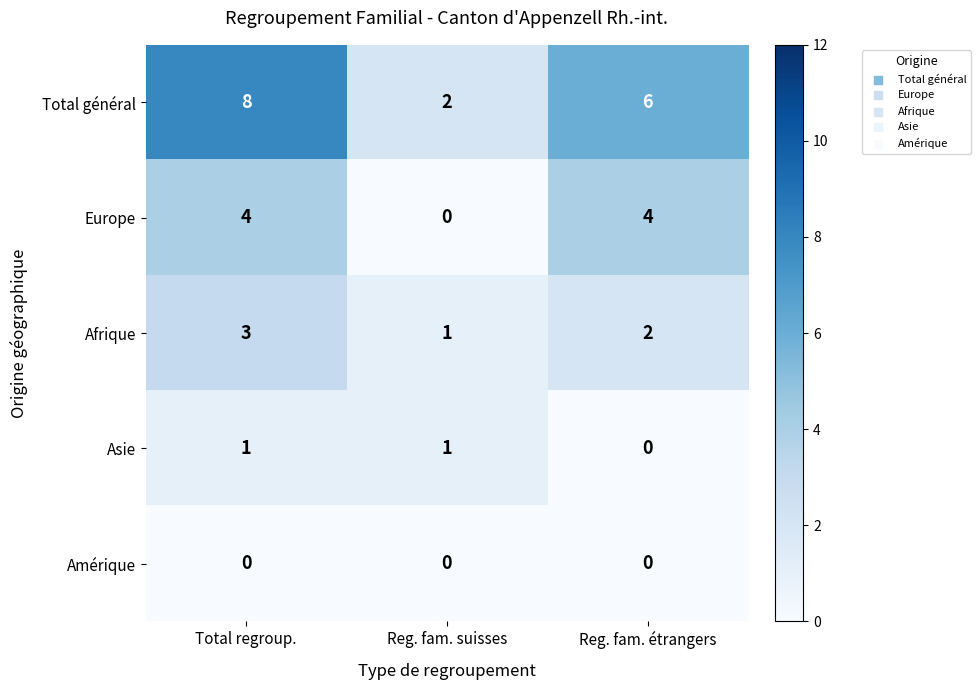

The value of Total général at Total regroup. is 4. True or false?

False